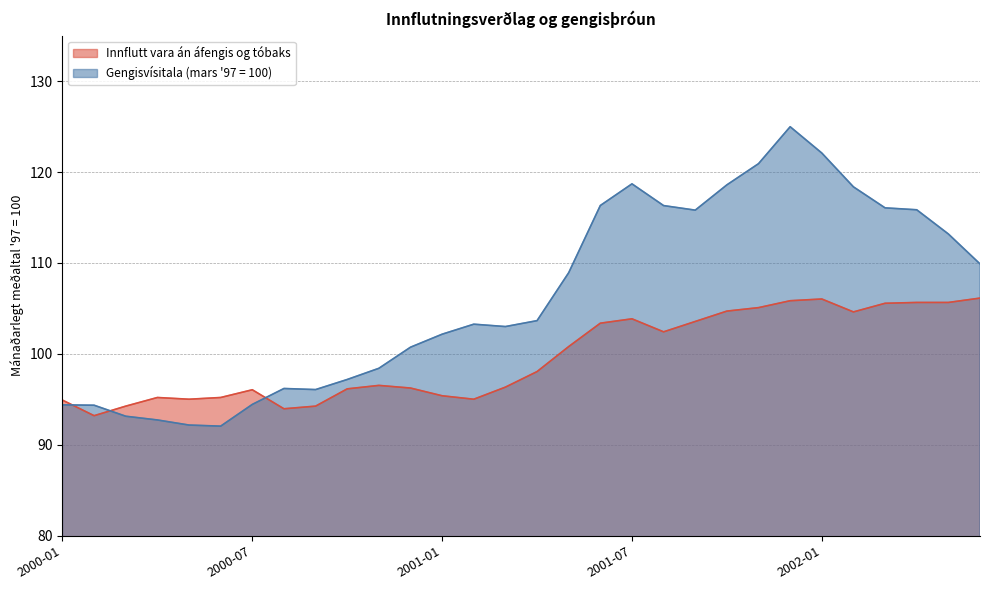

Reading right to left, list all the values displayed in this chart.

Innflutt vara án áfengis og tóbaks: 106.1	105.7	105.7	105.6	104.6	106.0	105.8	105.1	104.7	103.6	102.4	103.9	103.4	100.8	98.1	96.3	95.0	95.4	96.2	96.5	96.2	94.3	94.0	96.1	95.2	95.0	95.2	94.3	93.2	94.9
Gengisvísitala (mars 97 = 100): 109.9	113.2	115.8	116.1	118.4	122.1	125.0	120.9	118.6	115.8	116.3	118.7	116.3	108.9	103.7	103.0	103.3	102.2	100.7	98.4	97.2	96.1	96.2	94.5	92.1	92.2	92.7	93.2	94.4	94.4